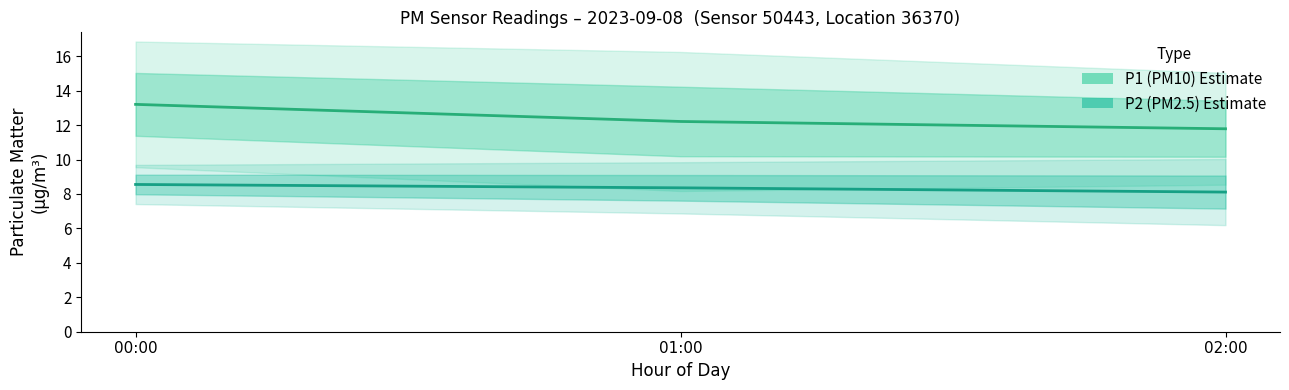

Reading left to right, what are all the values shown in this chart?

P1 (PM10) Estimate: 13.2	12.2	11.8
P2 (PM2.5) Estimate: 8.6	8.4	8.1